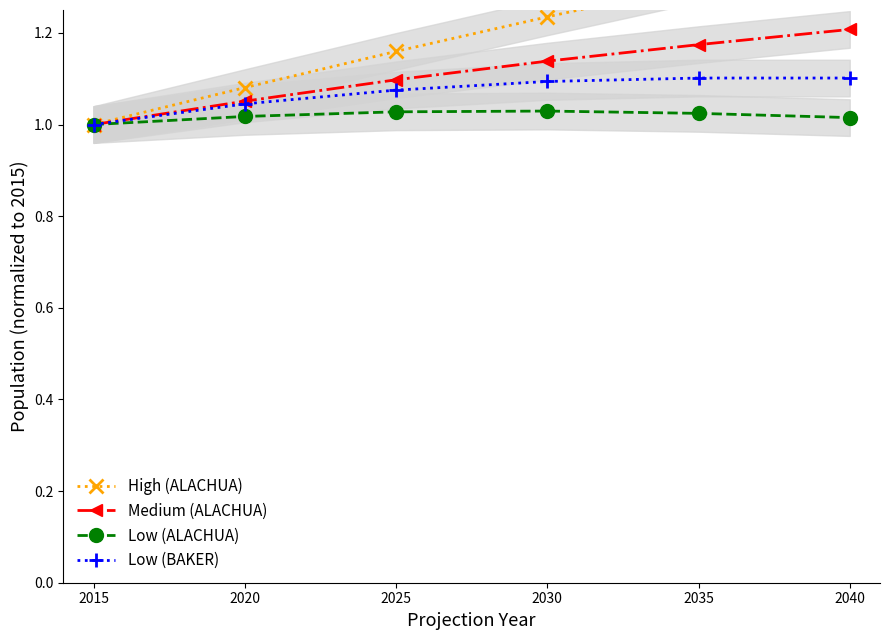

Reading left to right, transcribe all the data shown in this chart.

High (ALACHUA): 1.0	1.1	1.2	1.2	1.3	1.4
Medium (ALACHUA): 1.0	1.1	1.1	1.1	1.2	1.2
Low (ALACHUA): 1.0	1.0	1.0	1.0	1.0	1.0
Low (BAKER): 1.0	1.0	1.1	1.1	1.1	1.1